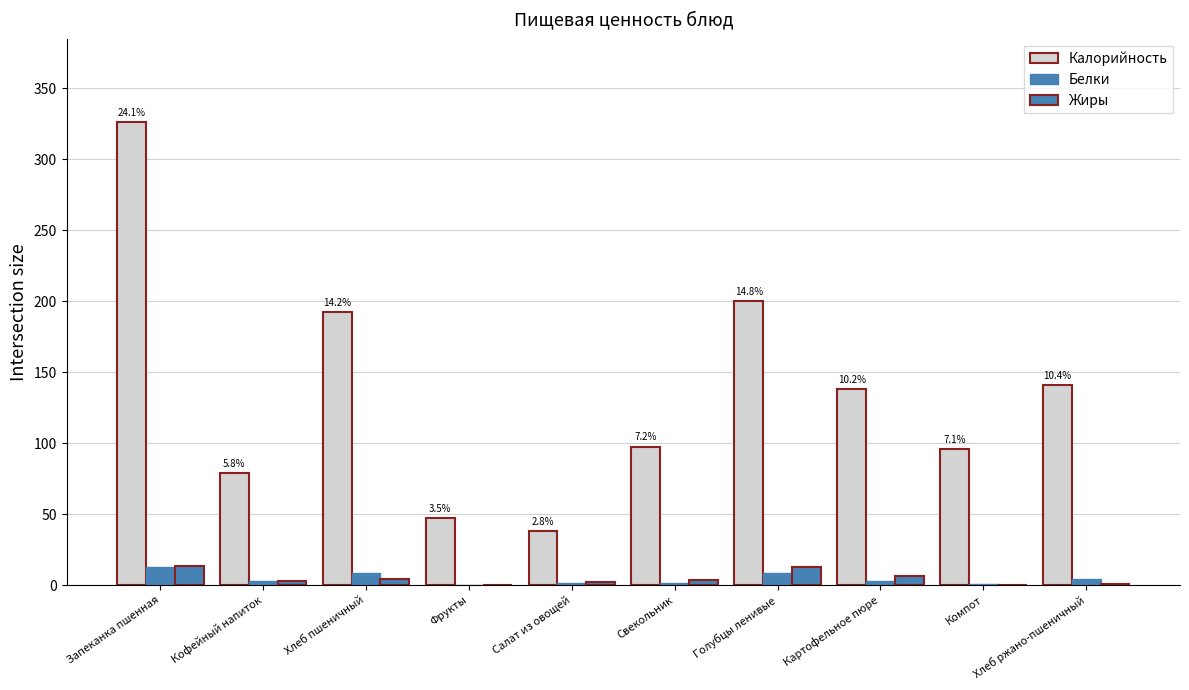

Reading left to right, list all the values displayed in this chart.

Калорийность: 326.2	79.0	192.4	47.0	37.8	97.6	200.0	138.0	96.0	141.0
Белки: 13.0	3.2	8.4	0.4	1.6	1.7	8.4	3.1	0.5	4.6
Жиры: 13.6	2.9	4.4	0.4	1.9	3.6	12.8	6.6	0.2	0.5